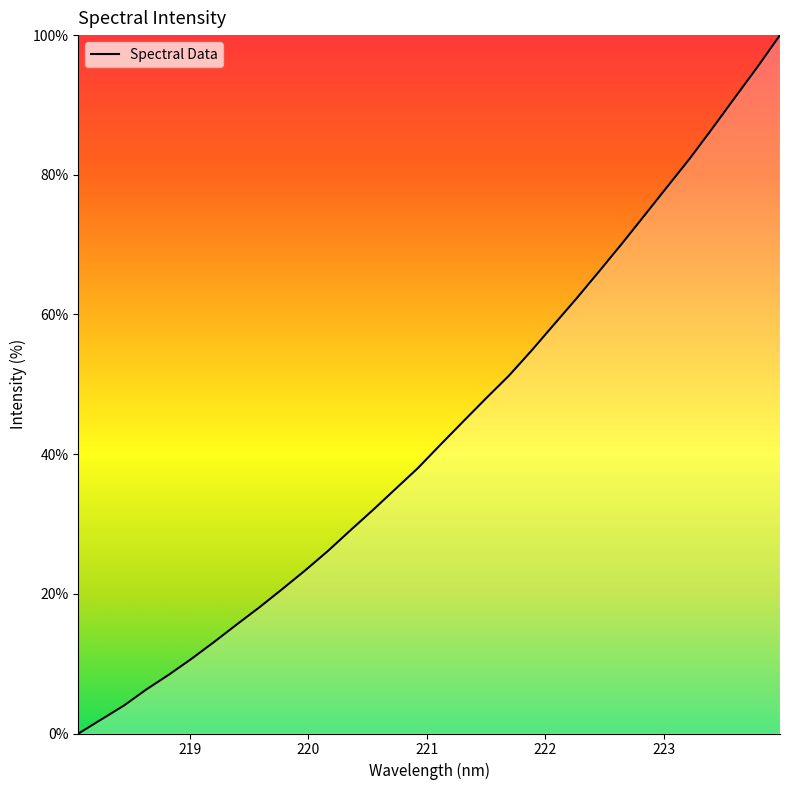

What is the sum of all values?

1387.6